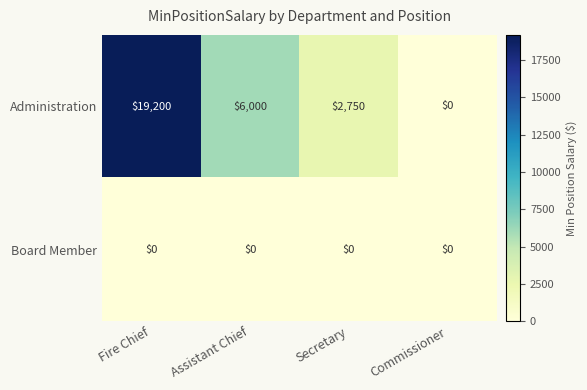

Reading left to right, transcribe all the data shown in this chart.

Administration: 19200	6000	2750	0
Board Member: 0	0	0	0